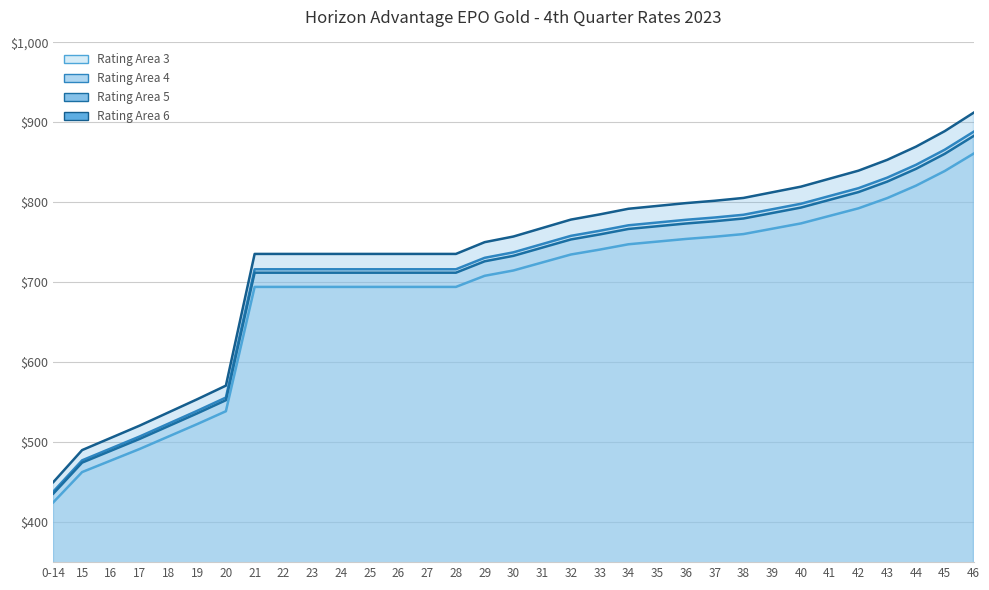

At which category is the sum across all series the highest?

46